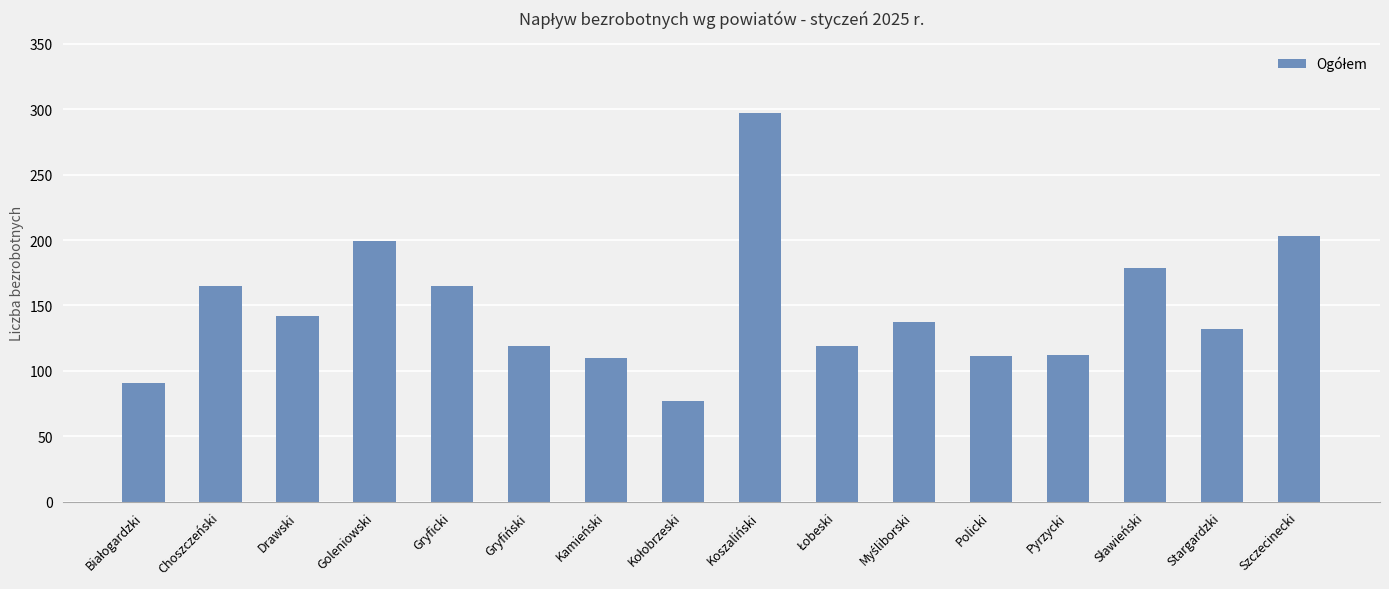

What is the change in value from Drawski to Goleniowski?

+57